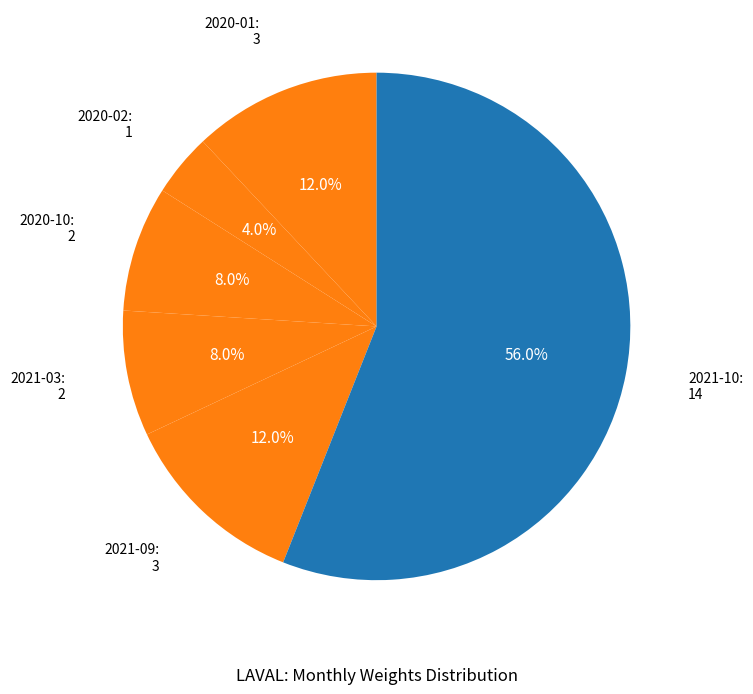

Is there a majority slice in this chart?

Yes